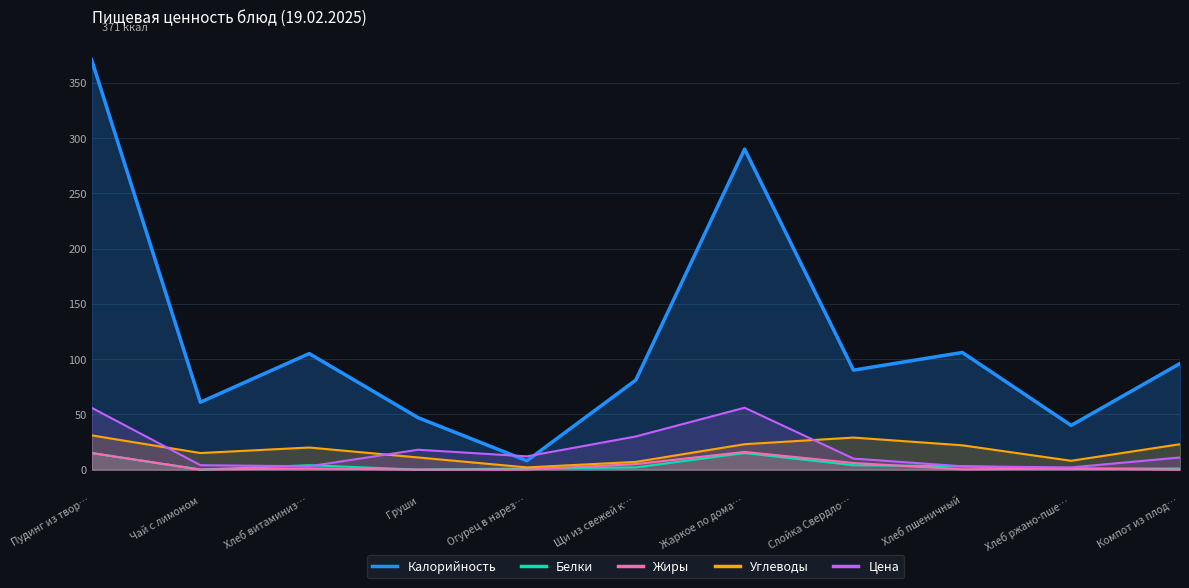

How many data points in Калорийность are less than 90?

5